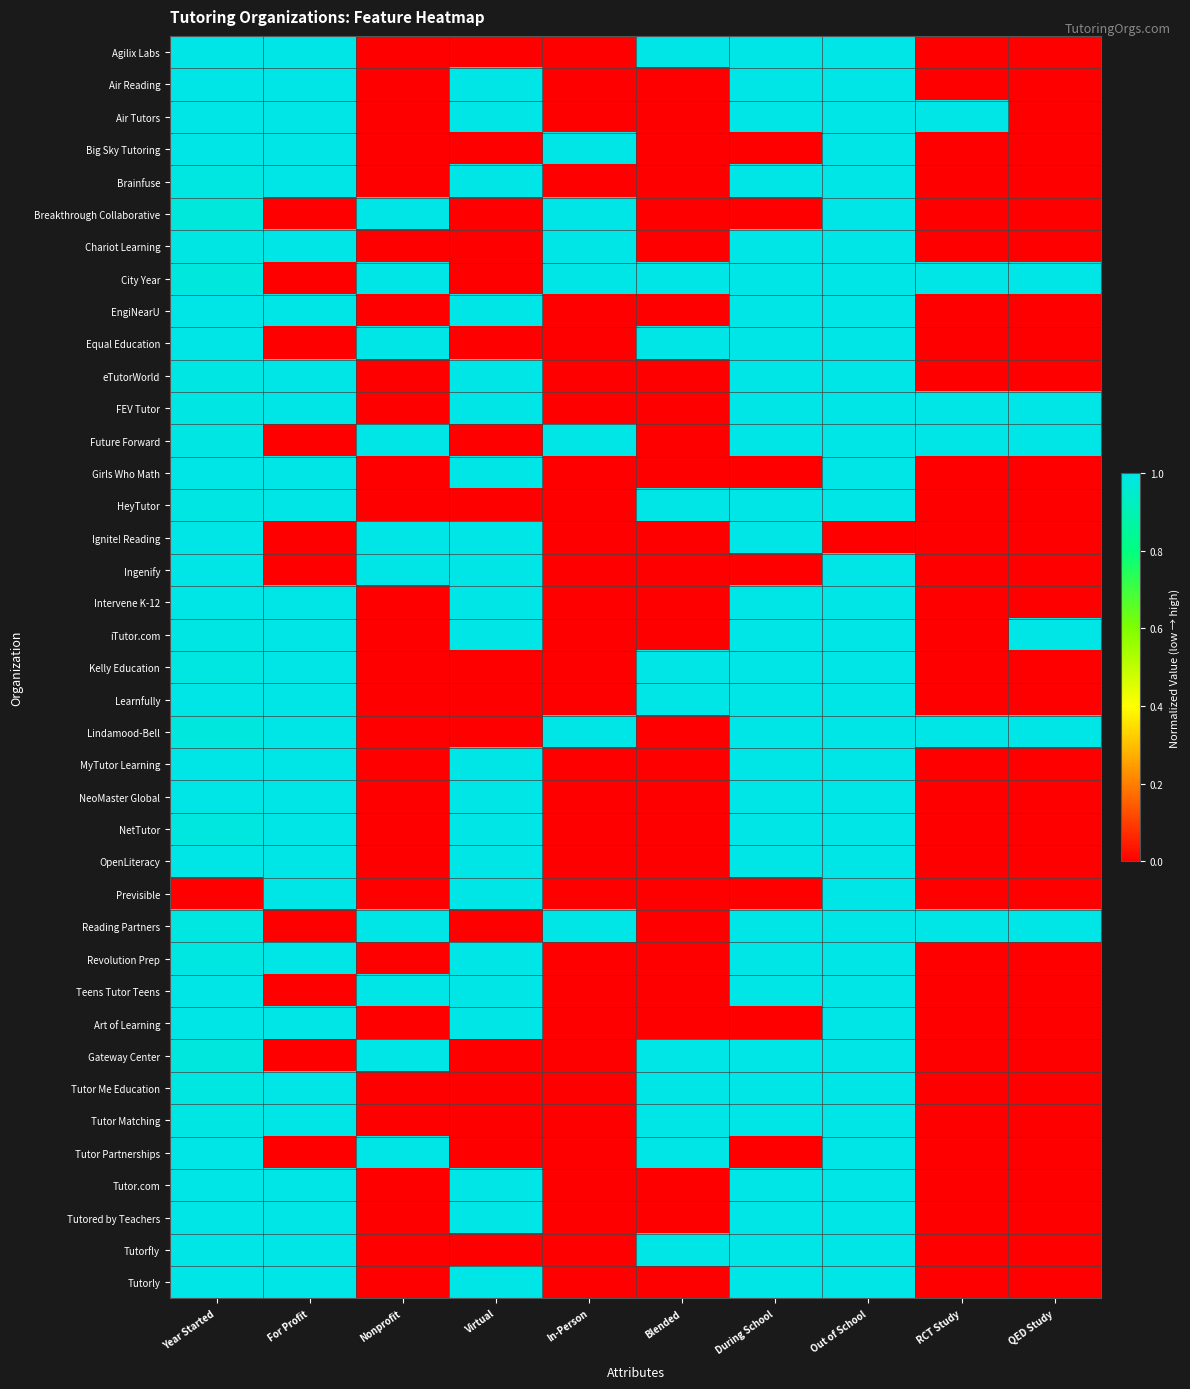

Which series has the largest range (max minus min)?

Agilix Labs